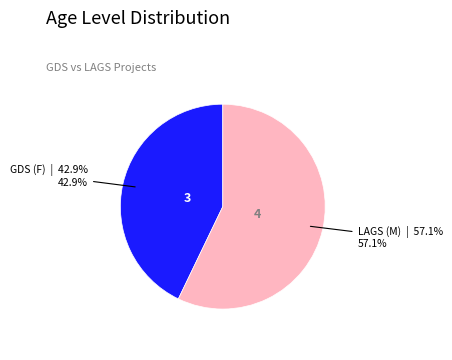

Is there a majority slice in this chart?

Yes